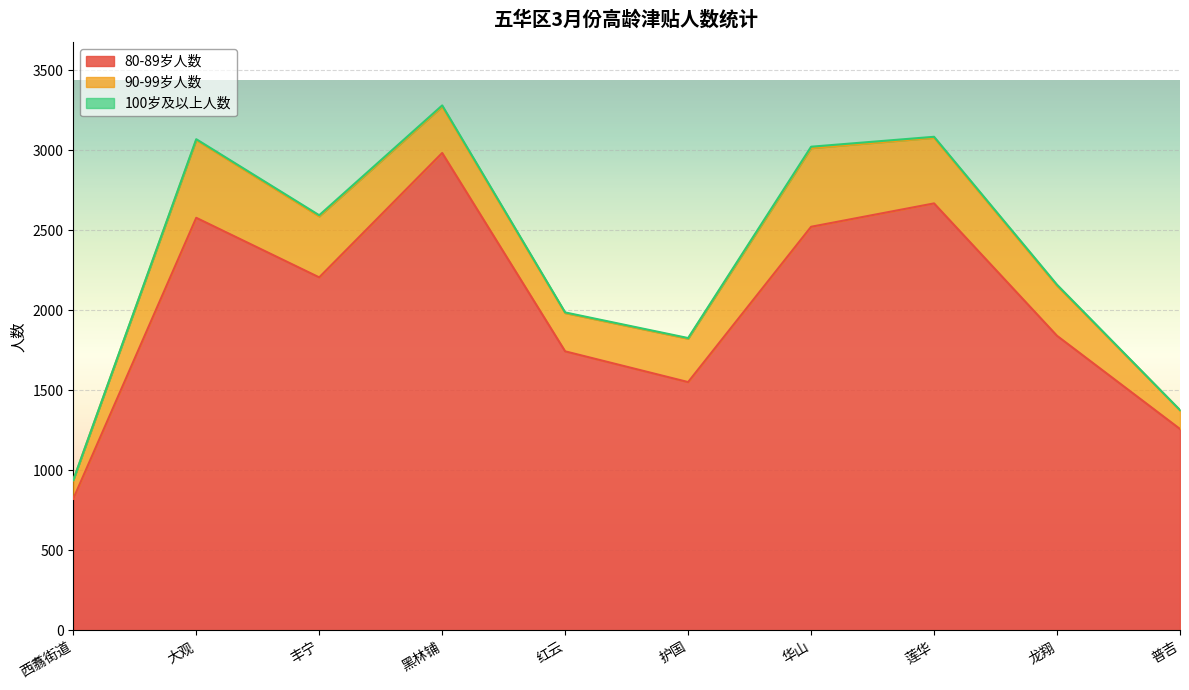

At 龙翔, list the series in order from smallest to largest.

100岁及以上人数, 90-99岁人数, 80-89岁人数